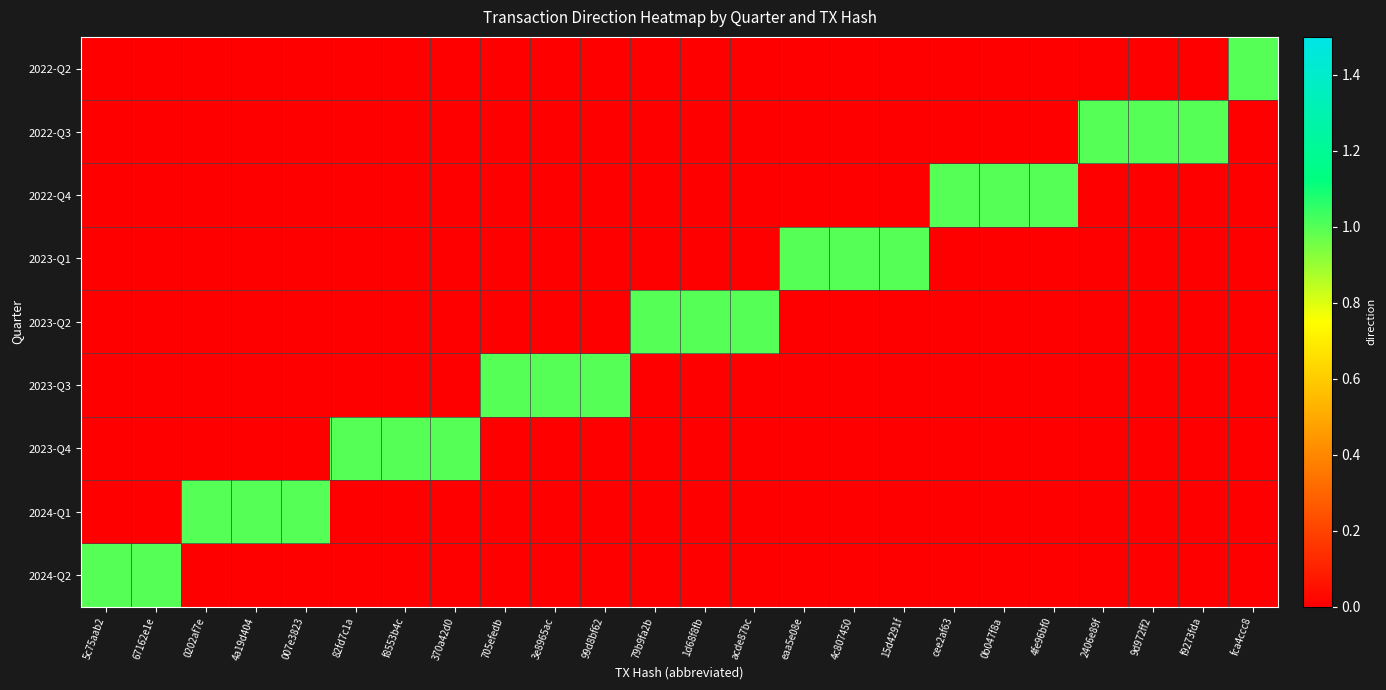

Reading left to right, list all the values displayed in this chart.

2022-Q2: 5c75aab2=0	67162e1e=0	0202af7e=0	4a19d404=0	007e3823=0	82fd7c1a=0	f8553b4c=0	370a42d0=0	705efedb=0	3e8965ac=0	99d8bf62=0	79b9fa2b=0	1d68f8fb=0	acde87bc=0	eaa5e08e=0	4c807450=0	15d4291f=0	cee2af63=0	0b047f8a=0	4fe96bf0=0	2406e89f=0	9d972ff2=0	f9273fda=0	fca4ccc8=1
2022-Q3: 5c75aab2=0	67162e1e=0	0202af7e=0	4a19d404=0	007e3823=0	82fd7c1a=0	f8553b4c=0	370a42d0=0	705efedb=0	3e8965ac=0	99d8bf62=0	79b9fa2b=0	1d68f8fb=0	acde87bc=0	eaa5e08e=0	4c807450=0	15d4291f=0	cee2af63=0	0b047f8a=0	4fe96bf0=0	2406e89f=1	9d972ff2=1	f9273fda=1	fca4ccc8=0
2022-Q4: 5c75aab2=0	67162e1e=0	0202af7e=0	4a19d404=0	007e3823=0	82fd7c1a=0	f8553b4c=0	370a42d0=0	705efedb=0	3e8965ac=0	99d8bf62=0	79b9fa2b=0	1d68f8fb=0	acde87bc=0	eaa5e08e=0	4c807450=0	15d4291f=0	cee2af63=1	0b047f8a=1	4fe96bf0=1	2406e89f=0	9d972ff2=0	f9273fda=0	fca4ccc8=0
2023-Q1: 5c75aab2=0	67162e1e=0	0202af7e=0	4a19d404=0	007e3823=0	82fd7c1a=0	f8553b4c=0	370a42d0=0	705efedb=0	3e8965ac=0	99d8bf62=0	79b9fa2b=0	1d68f8fb=0	acde87bc=0	eaa5e08e=1	4c807450=1	15d4291f=1	cee2af63=0	0b047f8a=0	4fe96bf0=0	2406e89f=0	9d972ff2=0	f9273fda=0	fca4ccc8=0
2023-Q2: 5c75aab2=0	67162e1e=0	0202af7e=0	4a19d404=0	007e3823=0	82fd7c1a=0	f8553b4c=0	370a42d0=0	705efedb=0	3e8965ac=0	99d8bf62=0	79b9fa2b=1	1d68f8fb=1	acde87bc=1	eaa5e08e=0	4c807450=0	15d4291f=0	cee2af63=0	0b047f8a=0	4fe96bf0=0	2406e89f=0	9d972ff2=0	f9273fda=0	fca4ccc8=0
2023-Q3: 5c75aab2=0	67162e1e=0	0202af7e=0	4a19d404=0	007e3823=0	82fd7c1a=0	f8553b4c=0	370a42d0=0	705efedb=1	3e8965ac=1	99d8bf62=1	79b9fa2b=0	1d68f8fb=0	acde87bc=0	eaa5e08e=0	4c807450=0	15d4291f=0	cee2af63=0	0b047f8a=0	4fe96bf0=0	2406e89f=0	9d972ff2=0	f9273fda=0	fca4ccc8=0
2023-Q4: 5c75aab2=0	67162e1e=0	0202af7e=0	4a19d404=0	007e3823=0	82fd7c1a=1	f8553b4c=1	370a42d0=1	705efedb=0	3e8965ac=0	99d8bf62=0	79b9fa2b=0	1d68f8fb=0	acde87bc=0	eaa5e08e=0	4c807450=0	15d4291f=0	cee2af63=0	0b047f8a=0	4fe96bf0=0	2406e89f=0	9d972ff2=0	f9273fda=0	fca4ccc8=0
2024-Q1: 5c75aab2=0	67162e1e=0	0202af7e=1	4a19d404=1	007e3823=1	82fd7c1a=0	f8553b4c=0	370a42d0=0	705efedb=0	3e8965ac=0	99d8bf62=0	79b9fa2b=0	1d68f8fb=0	acde87bc=0	eaa5e08e=0	4c807450=0	15d4291f=0	cee2af63=0	0b047f8a=0	4fe96bf0=0	2406e89f=0	9d972ff2=0	f9273fda=0	fca4ccc8=0
2024-Q2: 5c75aab2=1	67162e1e=1	0202af7e=0	4a19d404=0	007e3823=0	82fd7c1a=0	f8553b4c=0	370a42d0=0	705efedb=0	3e8965ac=0	99d8bf62=0	79b9fa2b=0	1d68f8fb=0	acde87bc=0	eaa5e08e=0	4c807450=0	15d4291f=0	cee2af63=0	0b047f8a=0	4fe96bf0=0	2406e89f=0	9d972ff2=0	f9273fda=0	fca4ccc8=0